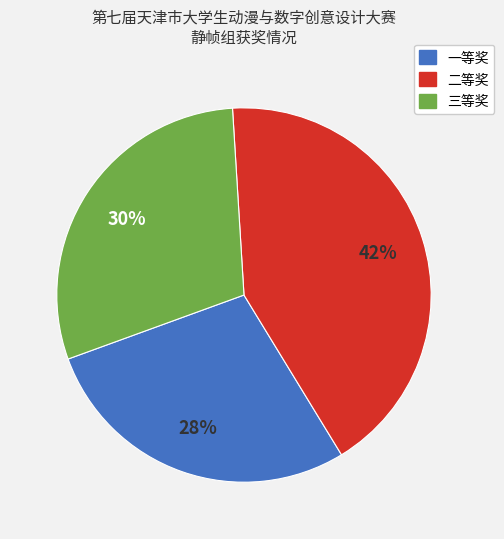

Do 一等奖 and 三等奖 together represent more than half of the pie?

Yes